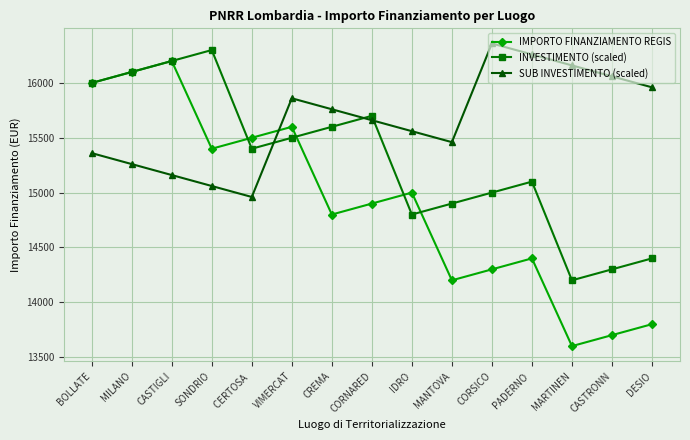

How many distinct data groups are displayed?

3